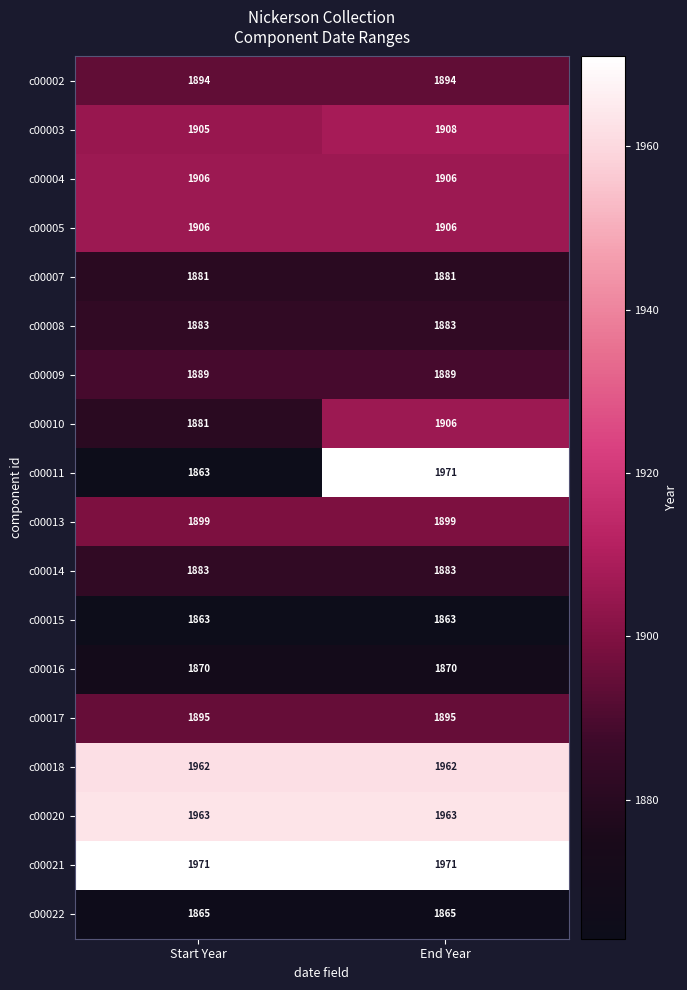

Which series has the widest spread of values?

c00011